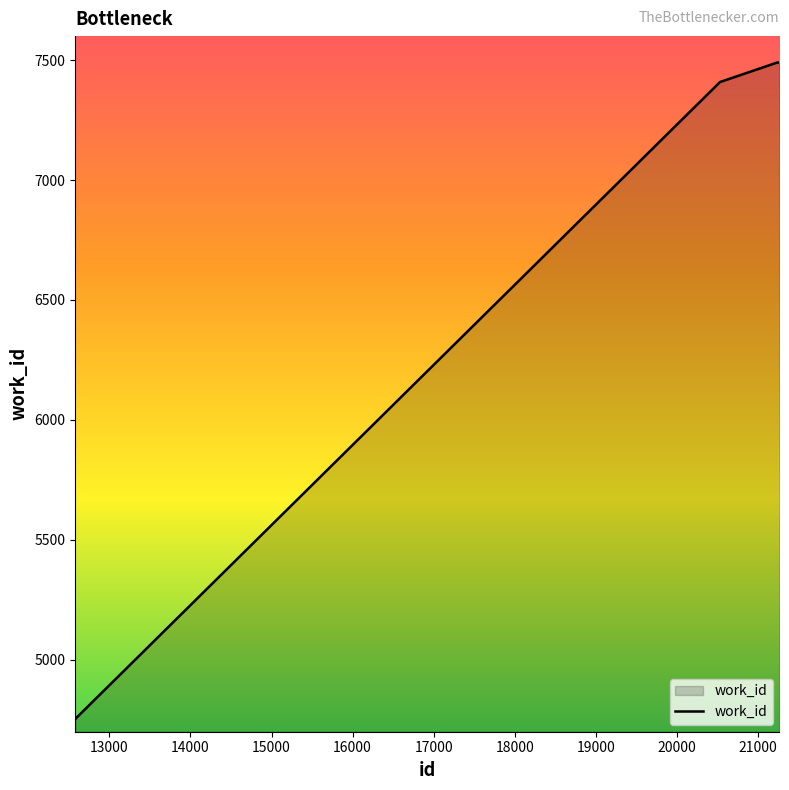

What is the difference between the maximum and minimum values?

2737